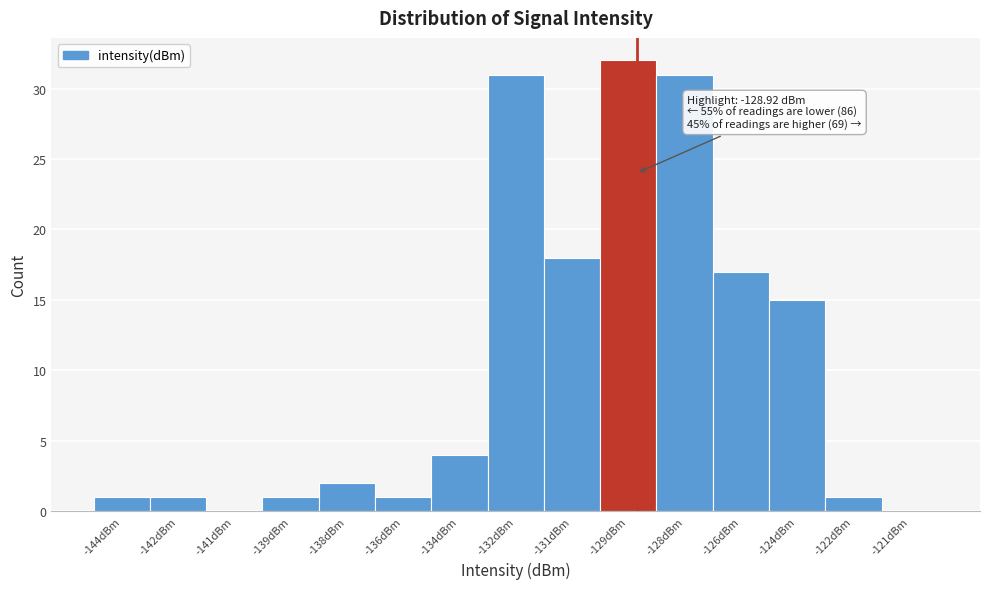

Reading left to right, extract all data points from this chart.

-144dBm=1	-142dBm=1	-141dBm=0	-139dBm=1	-138dBm=2	-136dBm=1	-134dBm=4	-132dBm=31	-131dBm=18	-129dBm=32	-128dBm=31	-126dBm=17	-124dBm=15	-122dBm=1	-121dBm=0